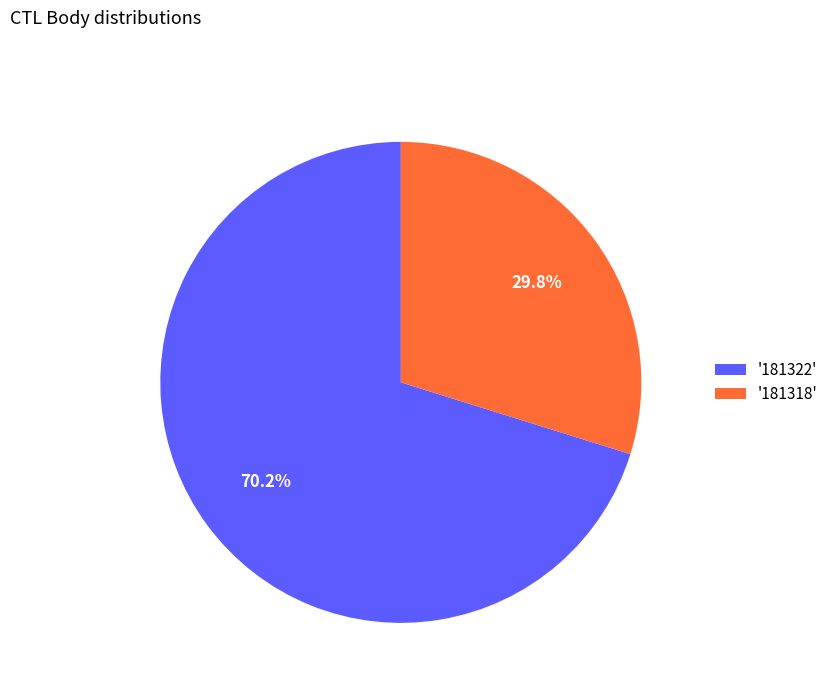

Combined, what portion of the pie is '181318' and '181322'?

100.0%